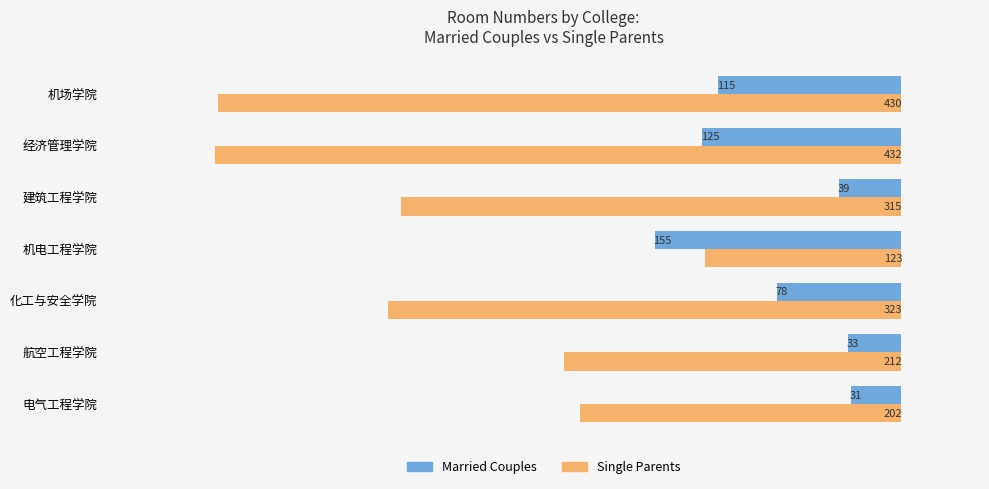

What is the approximate value of Single Parents at 机场学院, to the nearest 10?

430